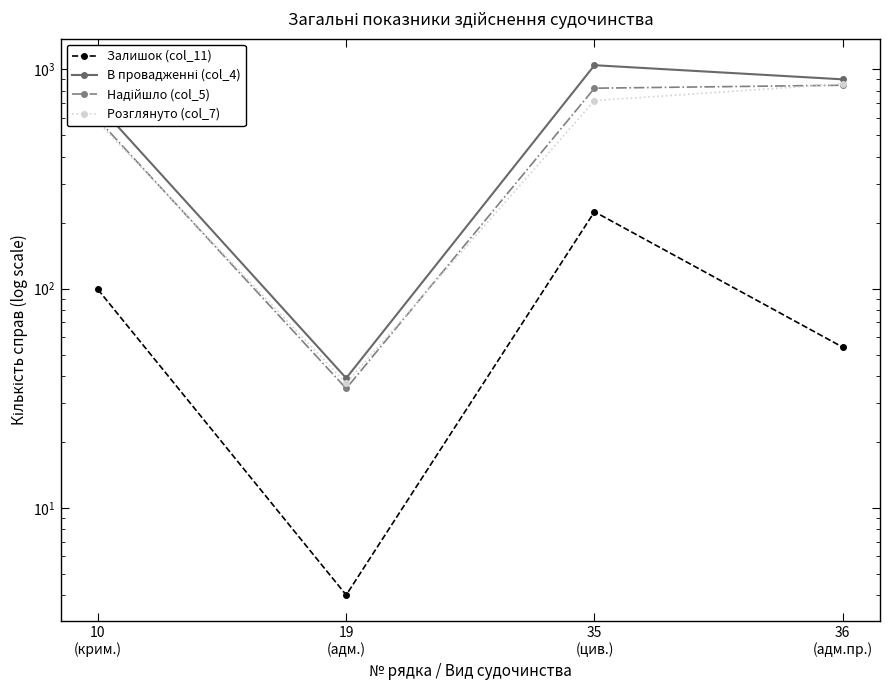

Rank the series by their maximum value, from lowest to highest.

Залишок (col_11), Надійшло (col_5), Розглянуто (col_7), В провадженні (col_4)